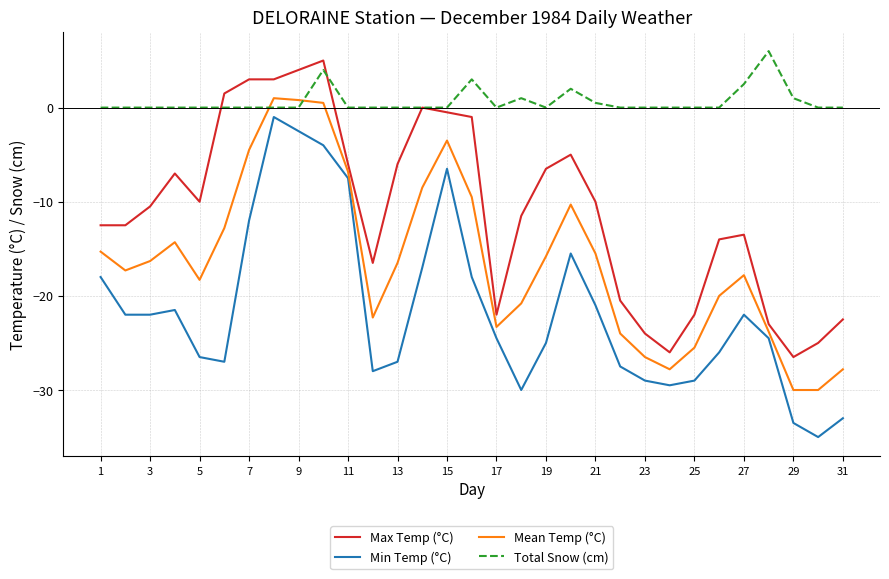

What is the minimum value shown in the chart?

-35.0